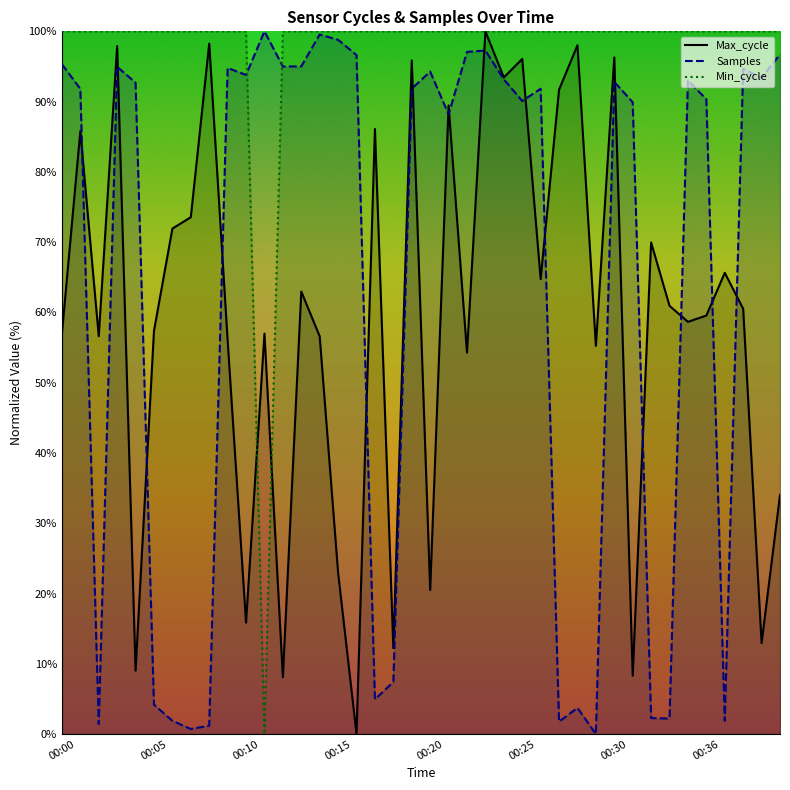

Where is Min_cycle nearest to the value 49?

00:11